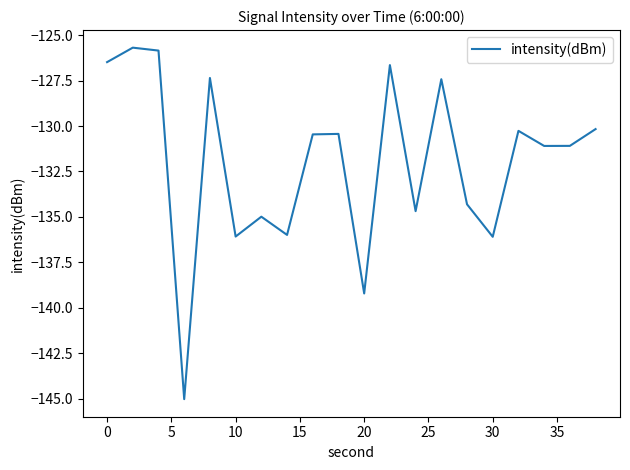

What is the average value?

-132.0